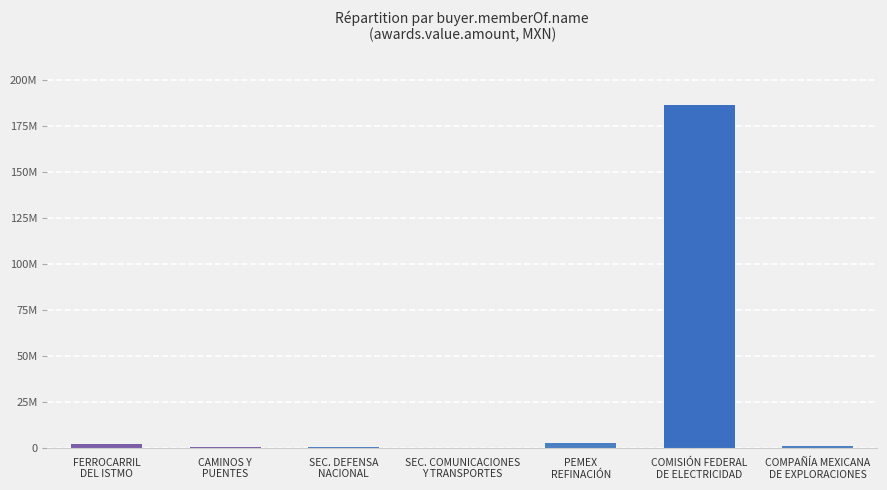

What is the ratio of the value at FERROCARRIL
DEL ISTMO to the value at SEC. DEFENSA
NACIONAL?

3.8